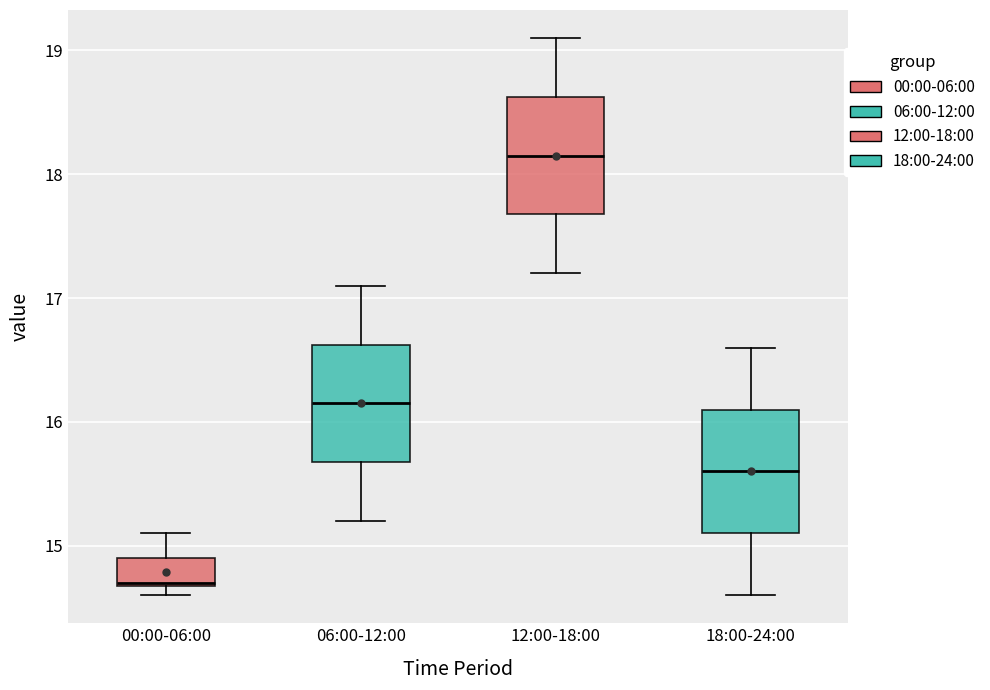

Where is the lower edge of the box for 00:00-06:00 on the y-axis? The values are not printed on the chart, so give them approximately, as read against the axis.

14.7